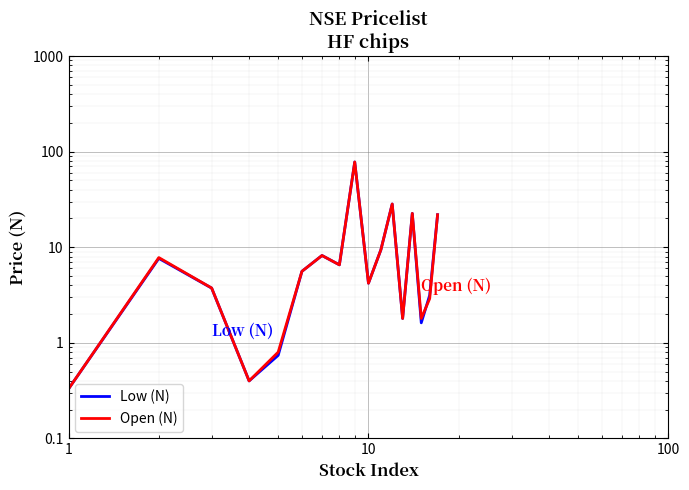

What is the average value of the Open (N) series?

12.0